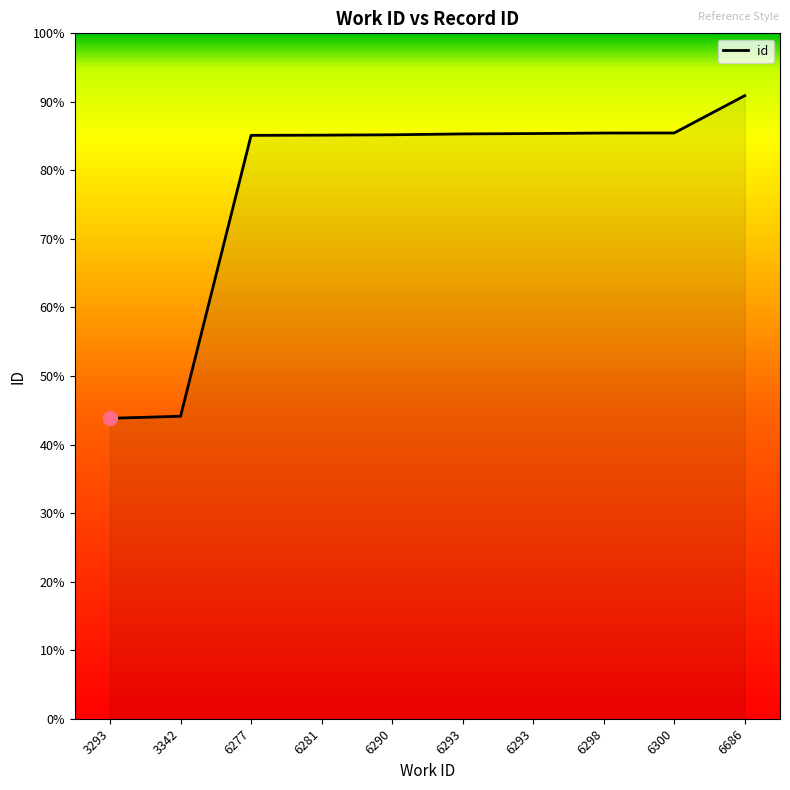

Does the chart display data point markers on the line(s)?

No